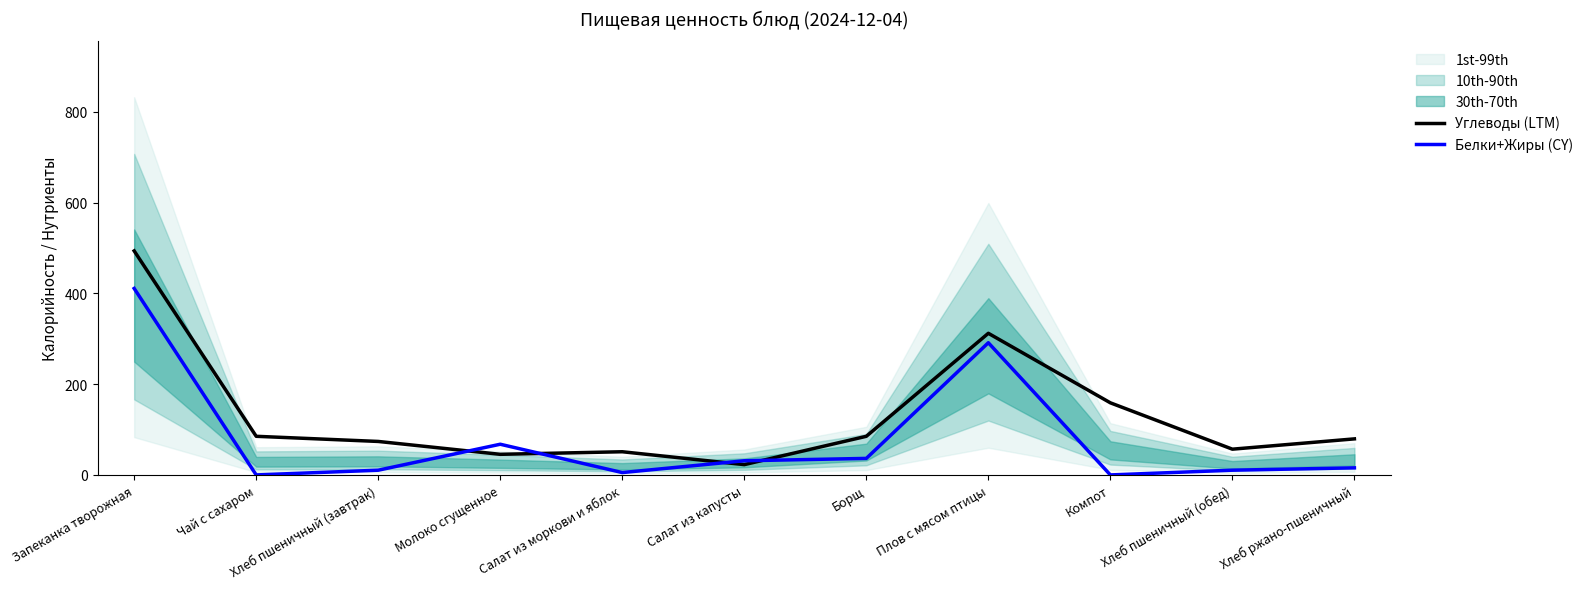

How many interior local peaks does the Углеводы (LTM) series have?

2